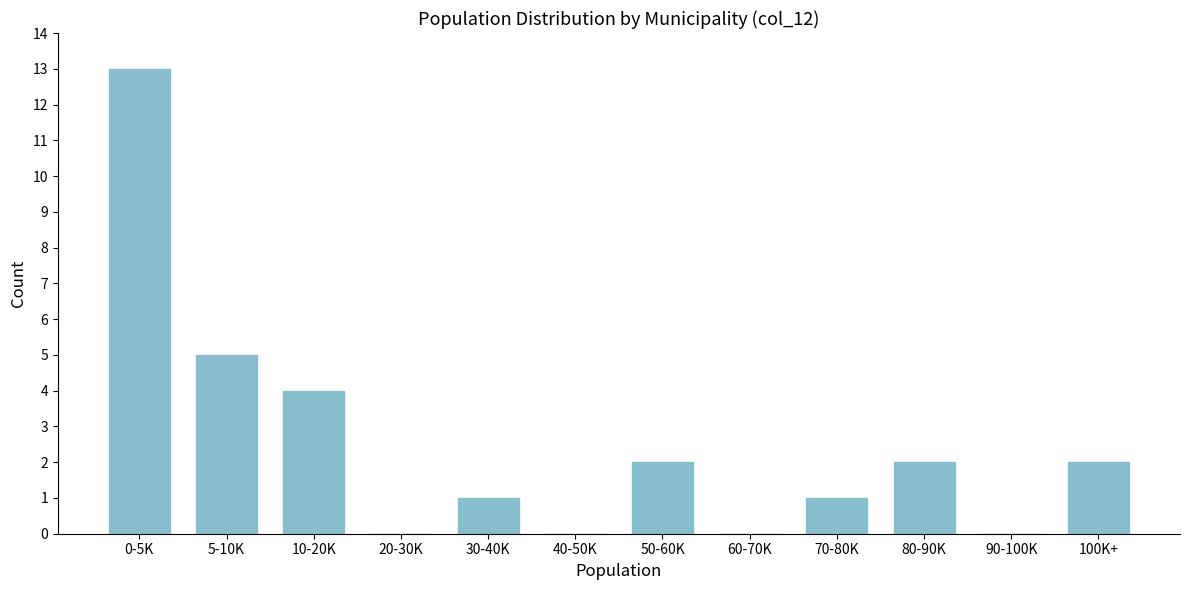

Reading right to left, what are all the values shown in this chart?

100K+=2	90-100K=0	80-90K=2	70-80K=1	60-70K=0	50-60K=2	40-50K=0	30-40K=1	20-30K=0	10-20K=4	5-10K=5	0-5K=13